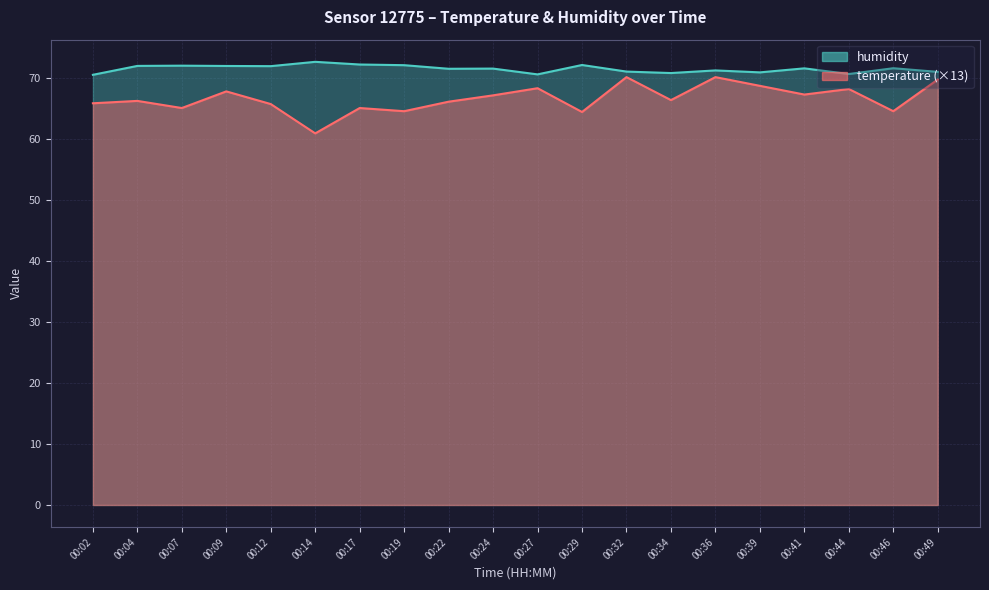

What is the spread (max minus min) of values at 00:24?

4.4